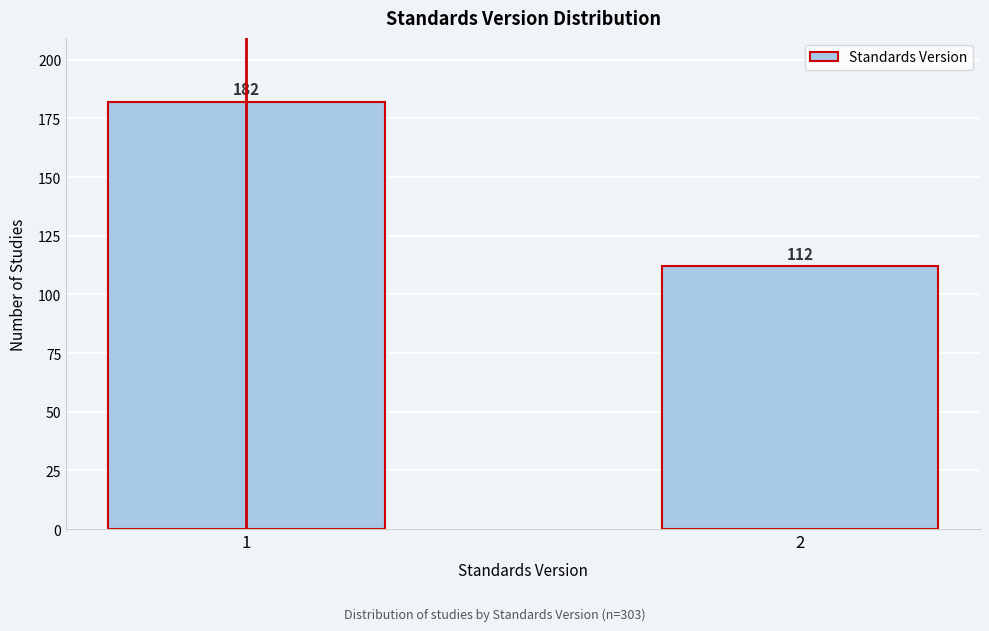

Reading left to right, what are all the values shown in this chart?

182	112